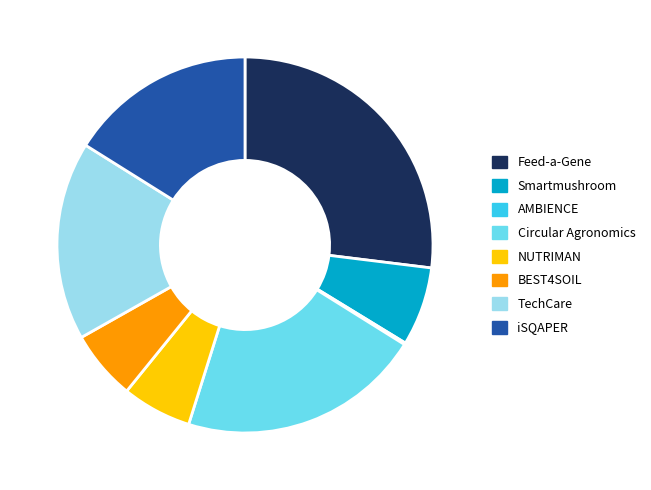

Does NUTRIMAN account for over 50% of the chart?

No